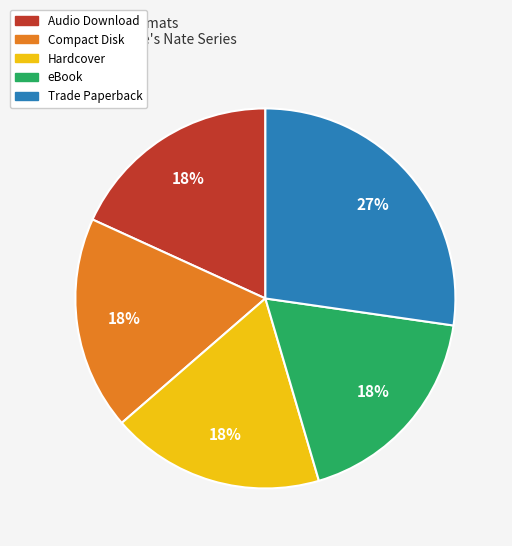

How many segments does this pie chart have?

5